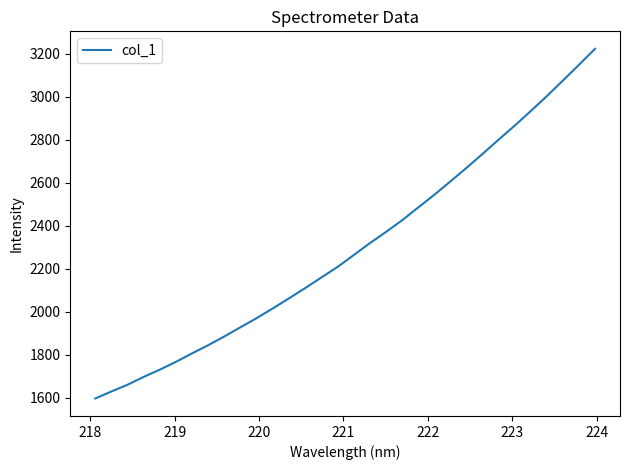

What is the smallest value displayed?

1595.7